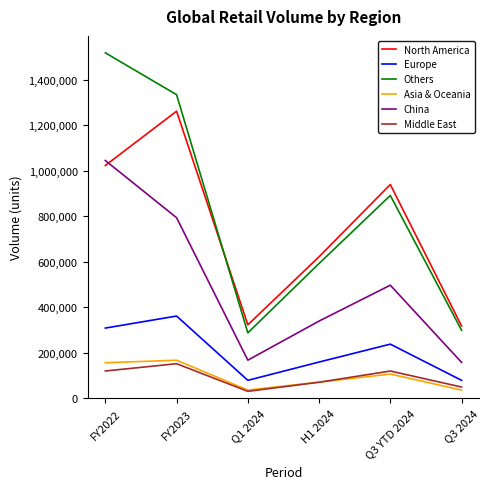

True or false: North America and Asia & Oceania intersect in this chart.

False